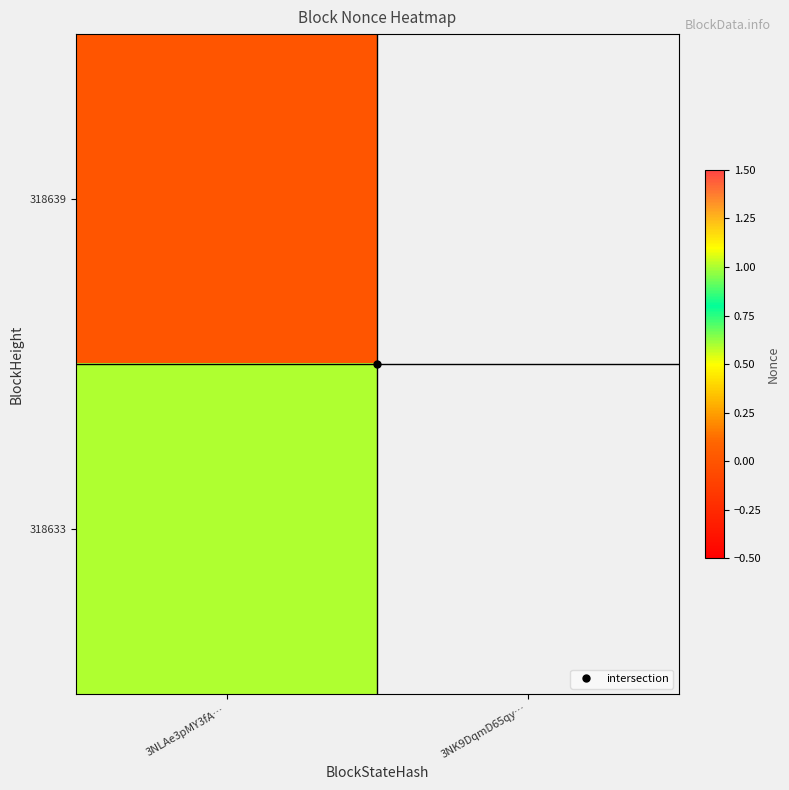

What is the greatest value displayed?

1.0